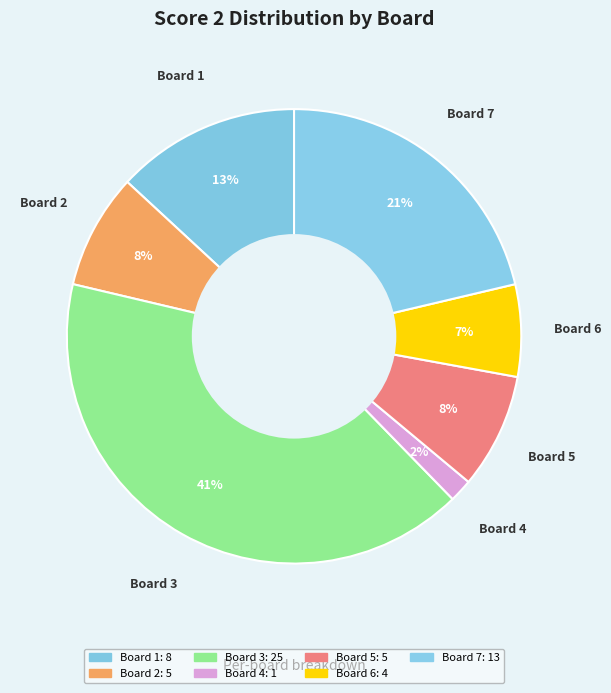

How many slices are in this pie chart?

7